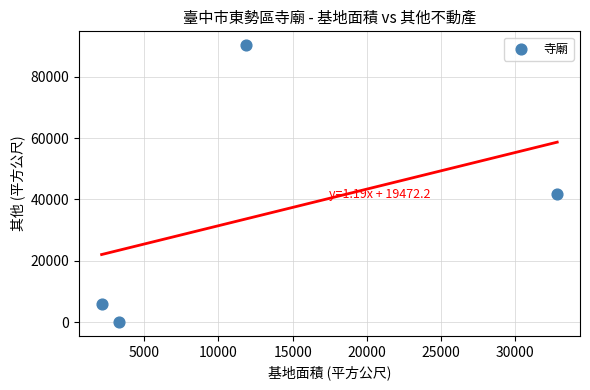

What Y value in the scatter plot is closest to 45131?

41590.9